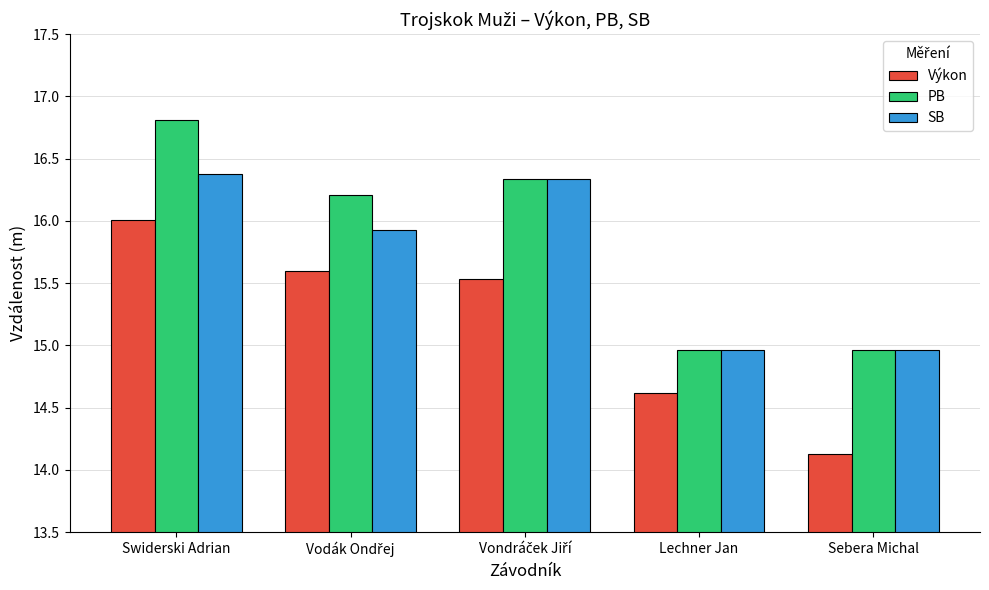

How many data points does each series have?

5